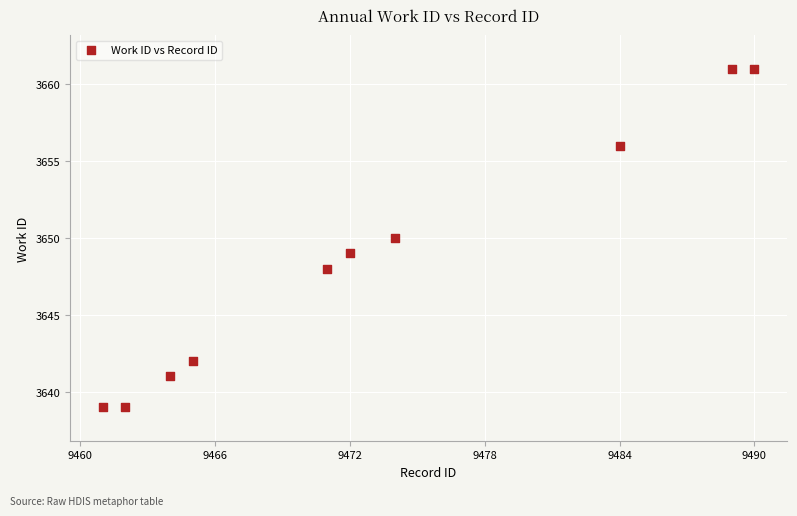

What is the range of Y values (max minus min)?

22